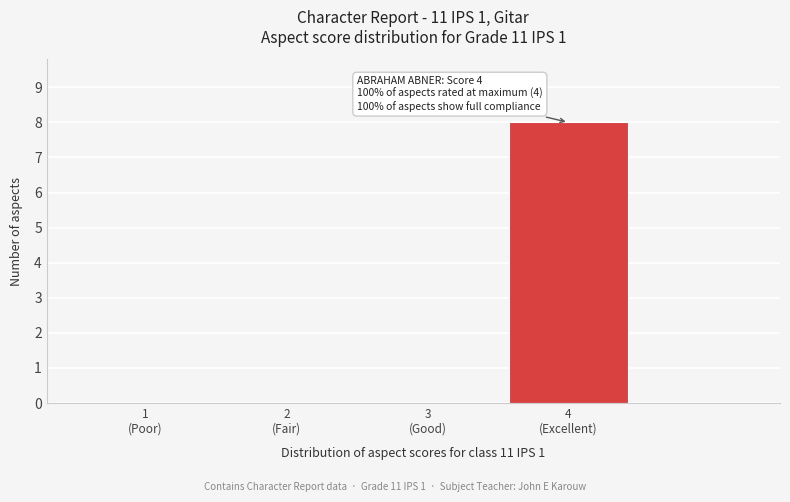

What is the sum of all values?

8